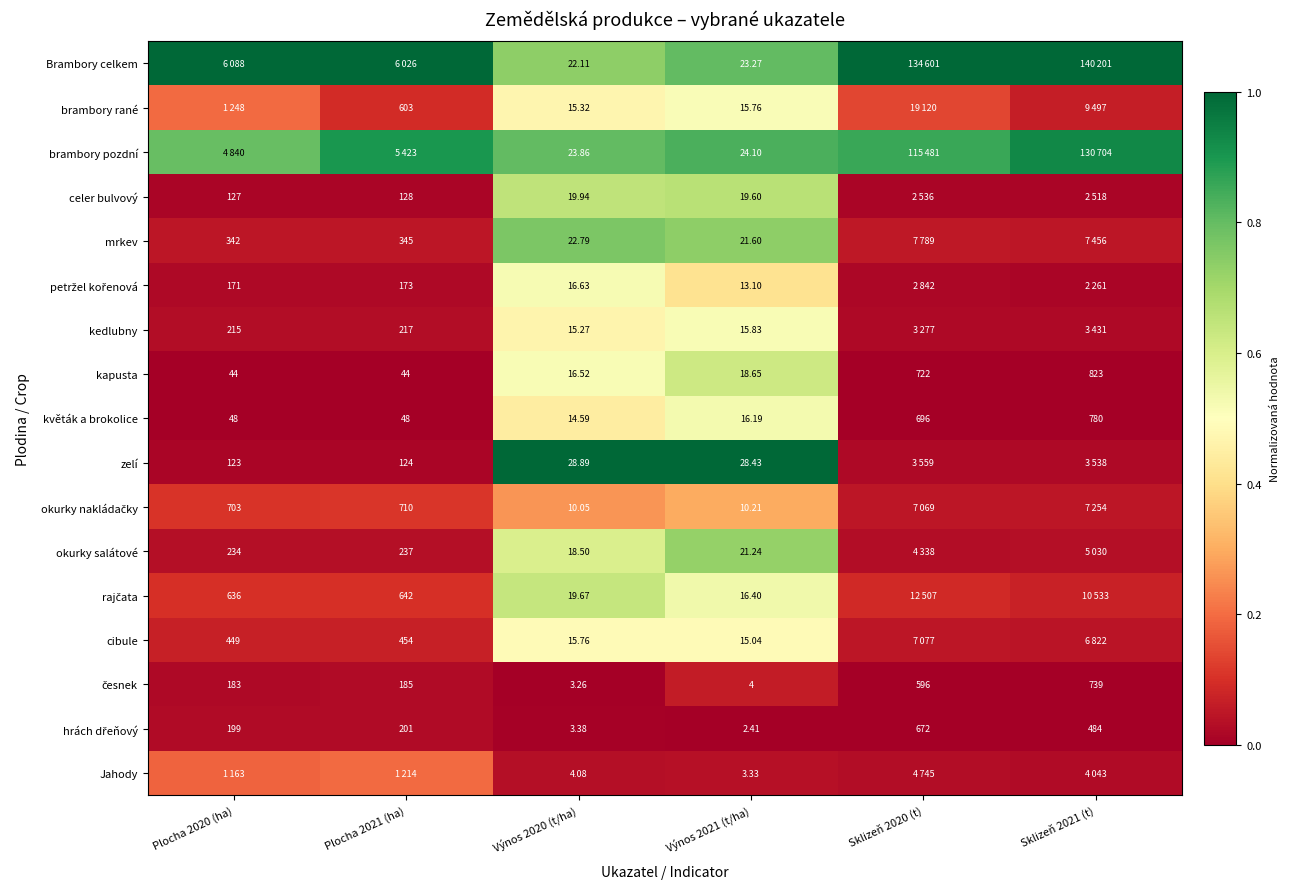

Is the value of okurky salátové at Výnos 2020 (t/ha) greater than the value of květák a brokolice at Výnos 2020 (t/ha)?

Yes